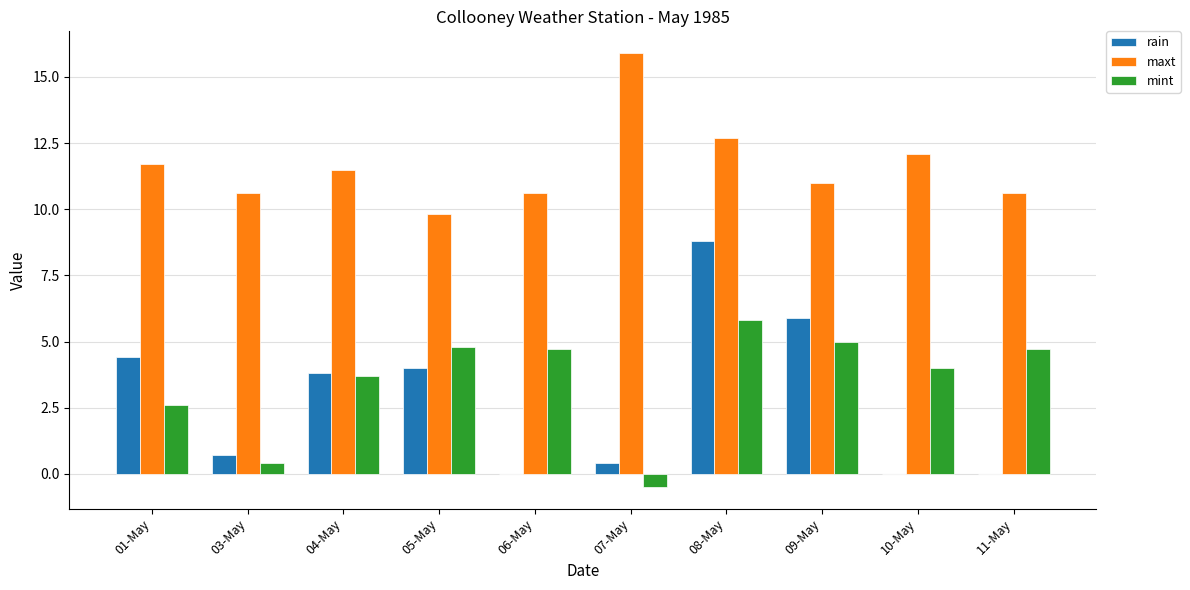

Is the value of maxt at 09-May greater than the value of mint at 01-May?

Yes